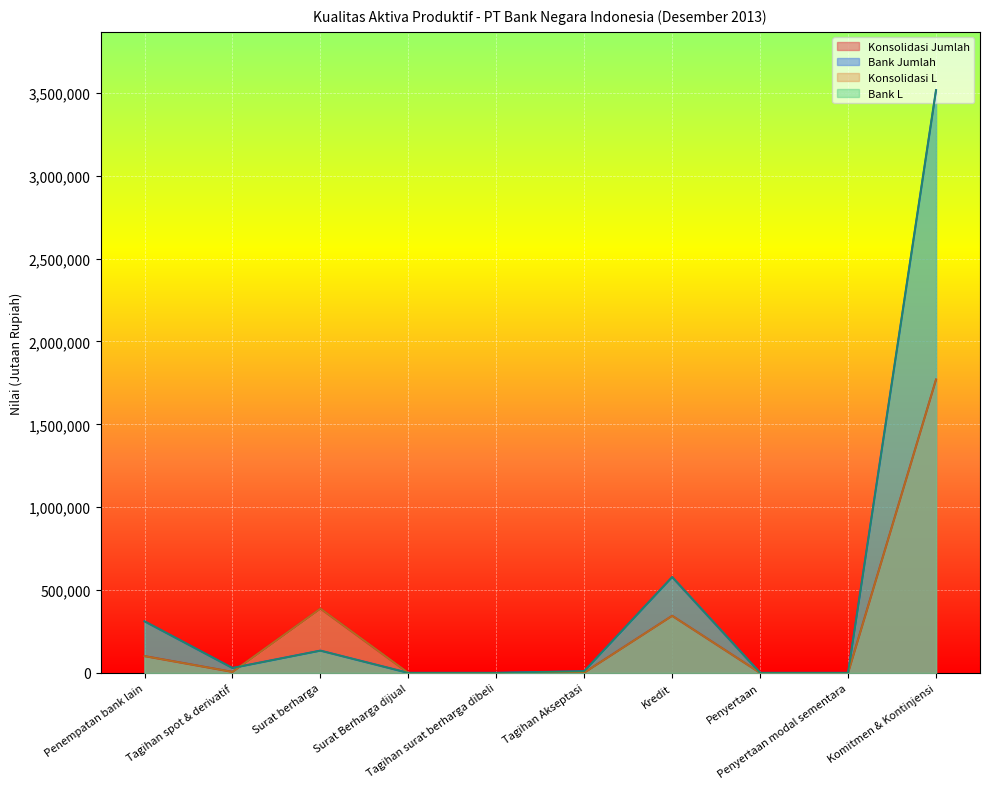

Between Penyertaan modal sementara and Penyertaan, which is larger?

Penyertaan modal sementara